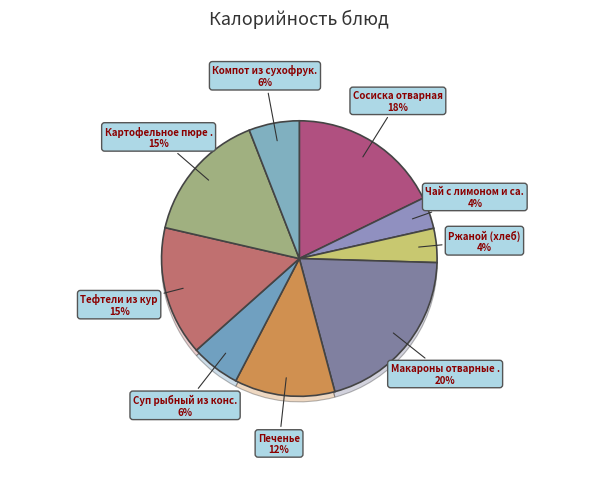

Does any single category account for the majority?

No